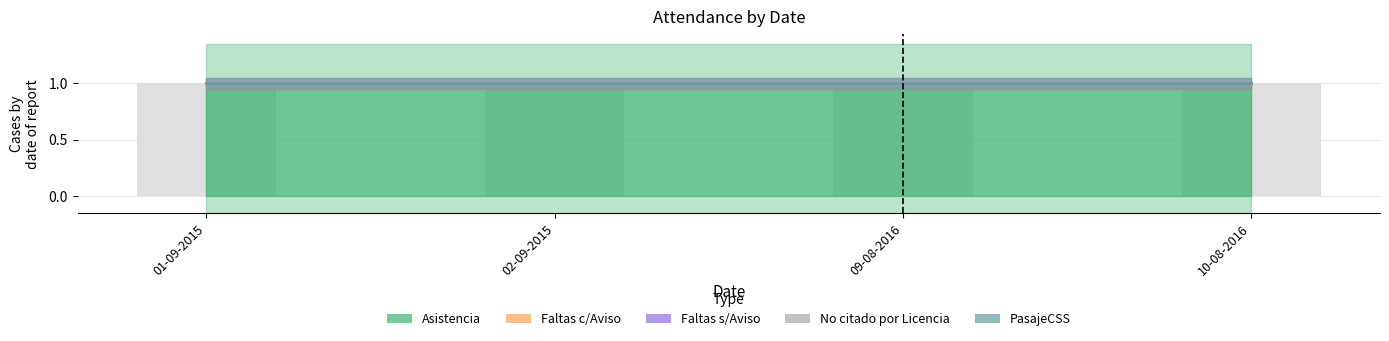

What is the label of the 2nd bar from the right?

09-08-2016